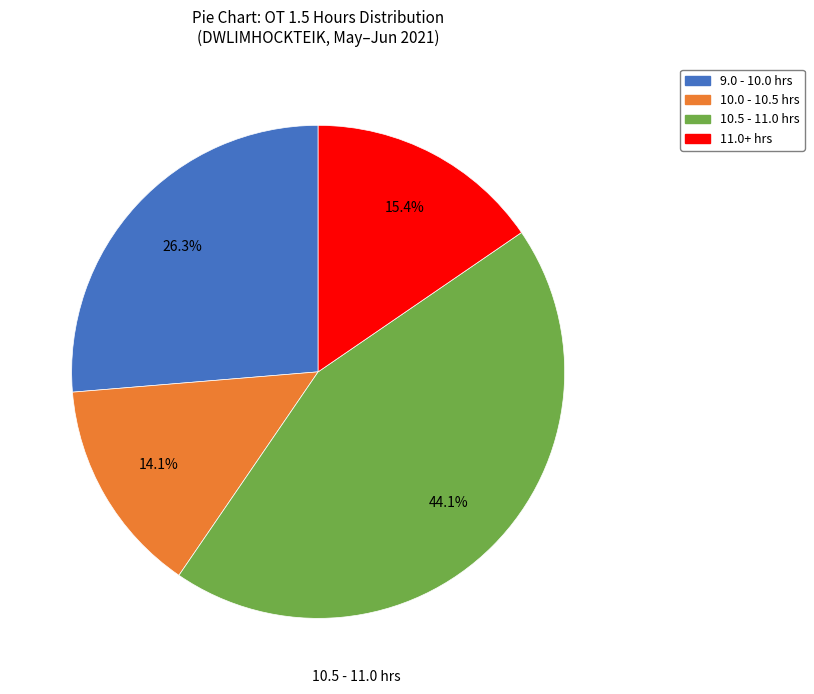

Does any single category account for the majority?

No